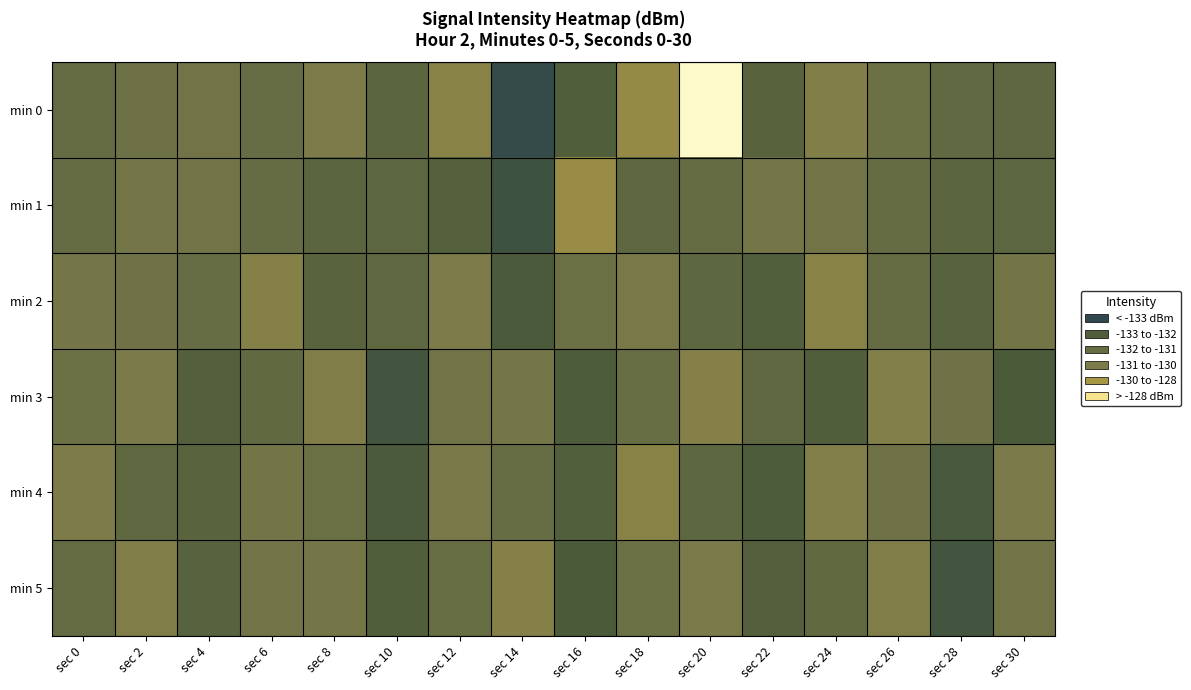

Which has a higher value, sec 0 or sec 6?

sec 6